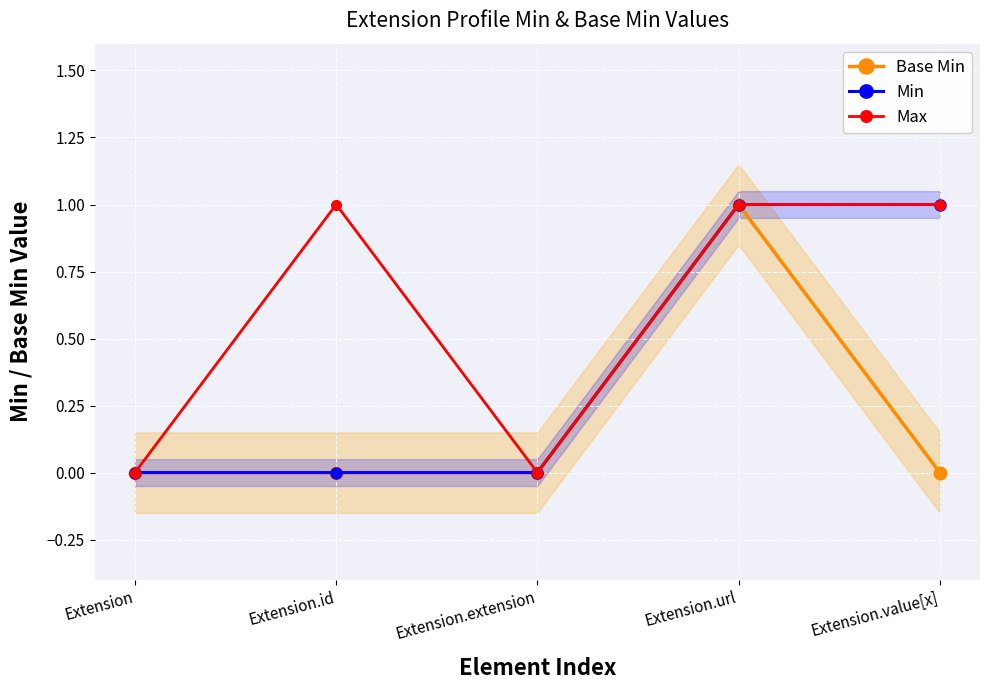

Reading left to right, what are all the values shown in this chart?

Base Min: 0	0	0	1	0
Min: 0	0	0	1	1
Max: 0	1	0	1	1